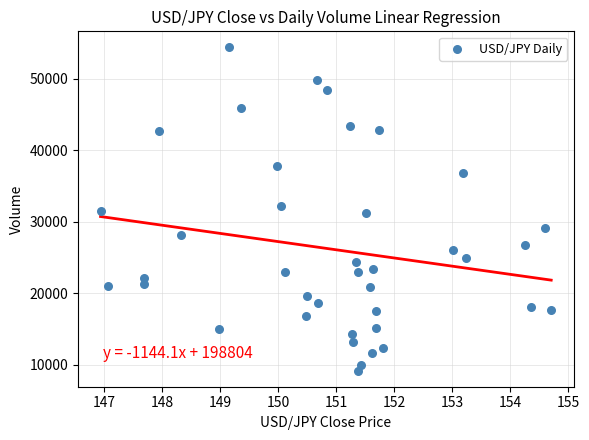

What is the range of Y values (max minus min)?

45182